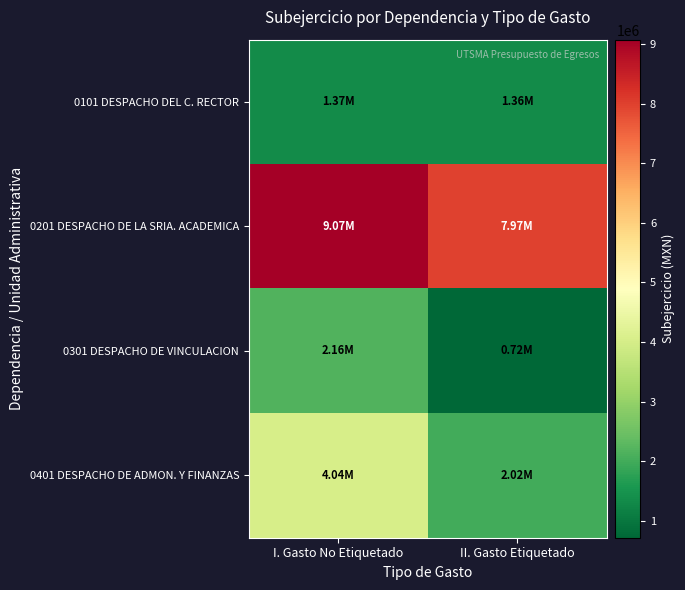

Which series has the largest range (max minus min)?

0401 DESPACHO DE ADMON. Y FINANZAS